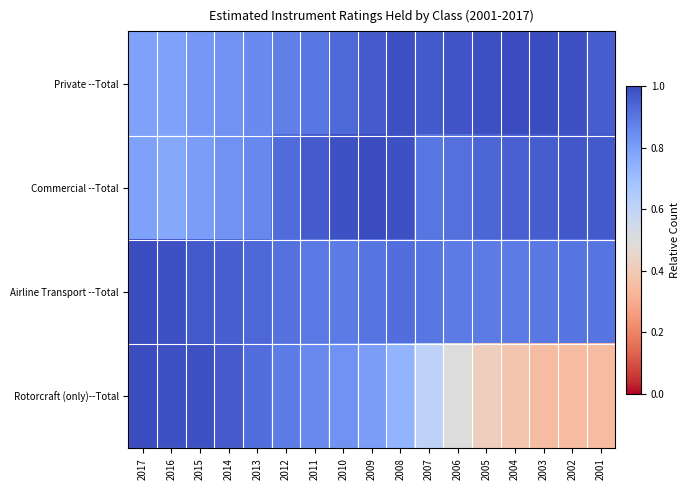

Count the number of data series in this chart.

4